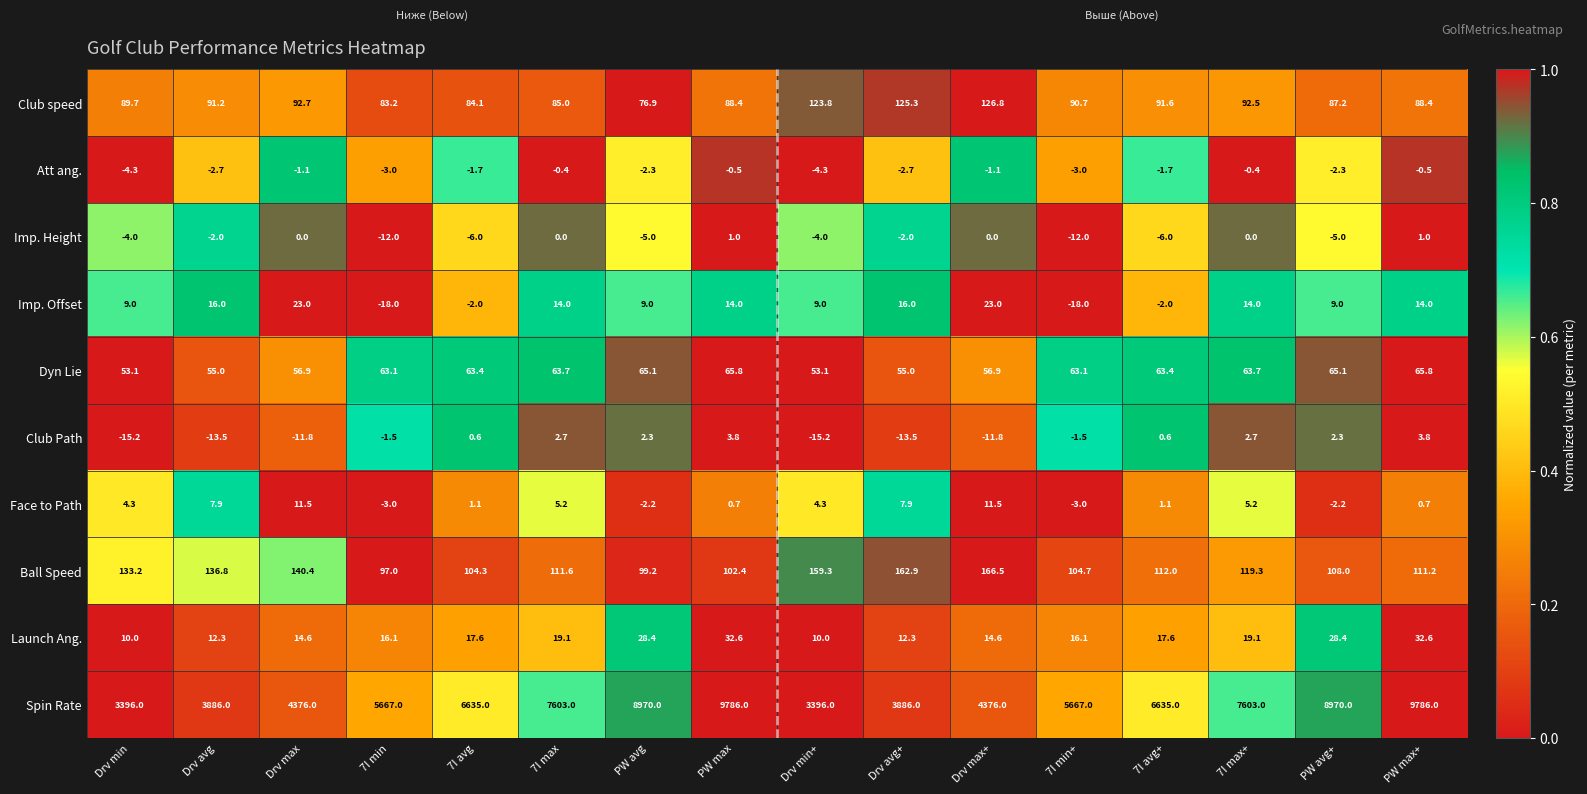

Which series has the largest range (max minus min)?

Spin Rate